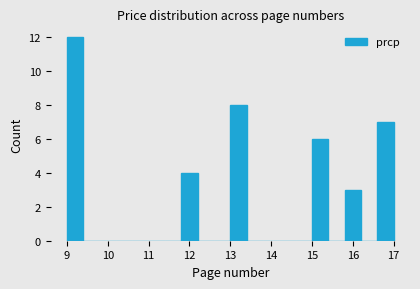

Which range on the x-axis has the tallest bar?

9.0 to 9.4